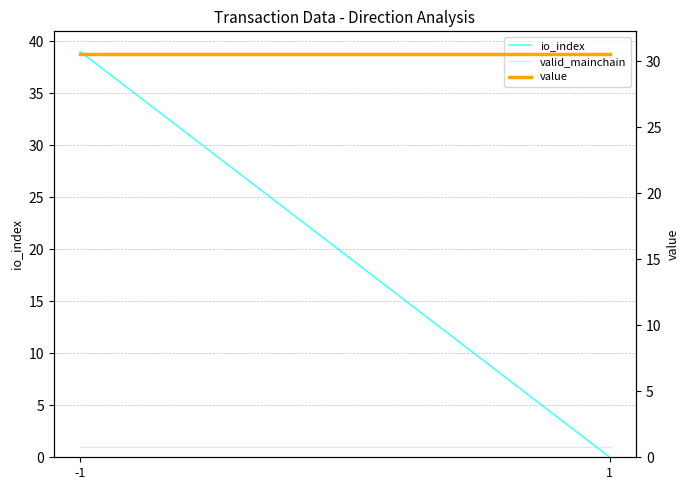

Reading left to right, transcribe all the data shown in this chart.

io_index: -1=39.0	1=0.0
valid_mainchain: -1=1.0	1=1.0
value: -1=30.6	1=30.6